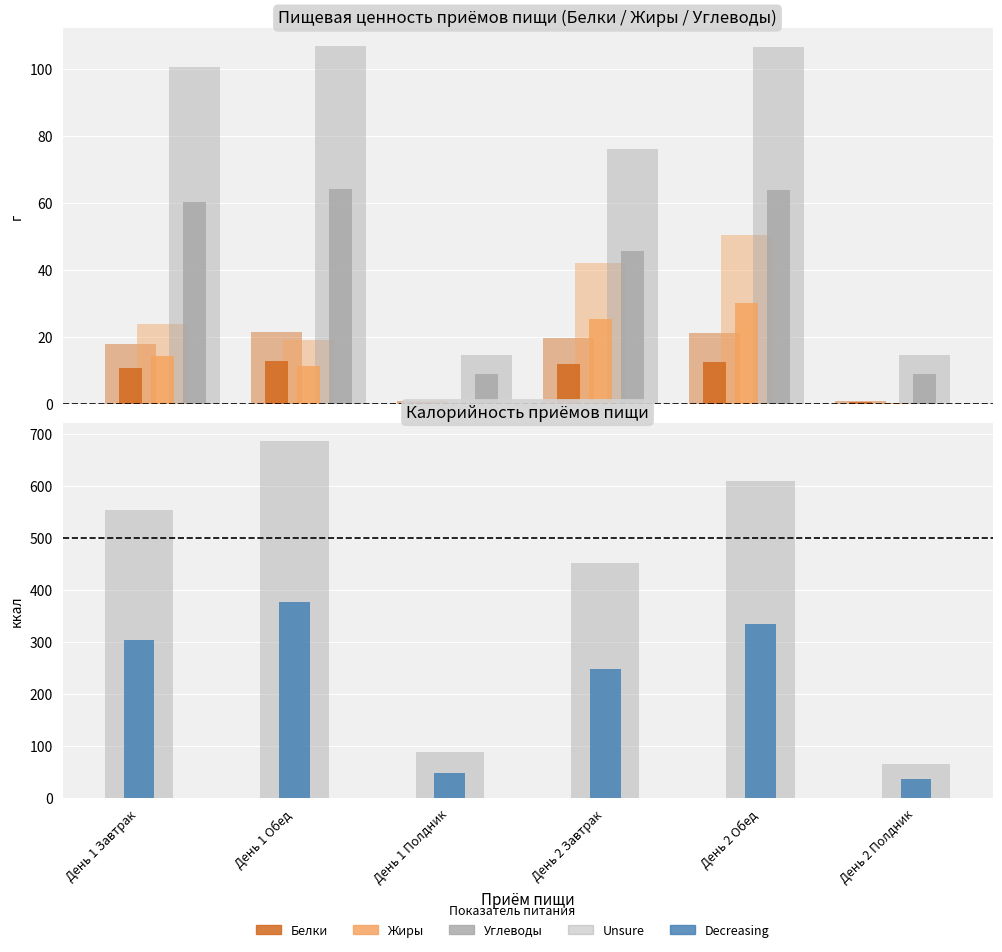

Which series changed the most between День 1 Обед and День 2 Обед?

Калорийность (разброс)